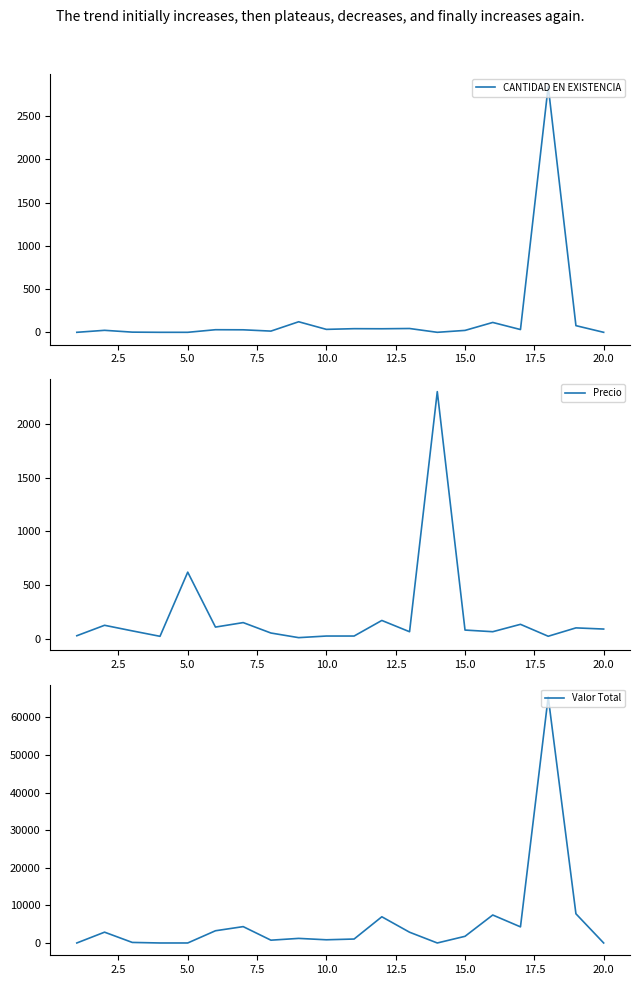

How many data points in Valor Total are above 1771?

10